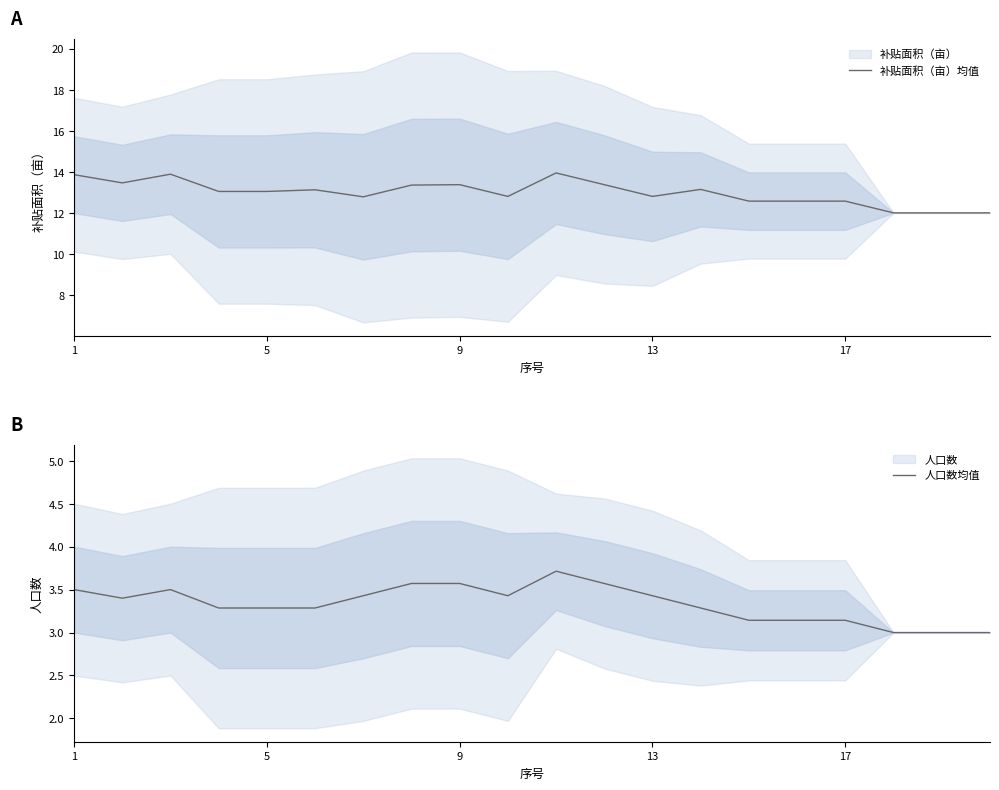

At how many categories does at least one series exceed 8?

20